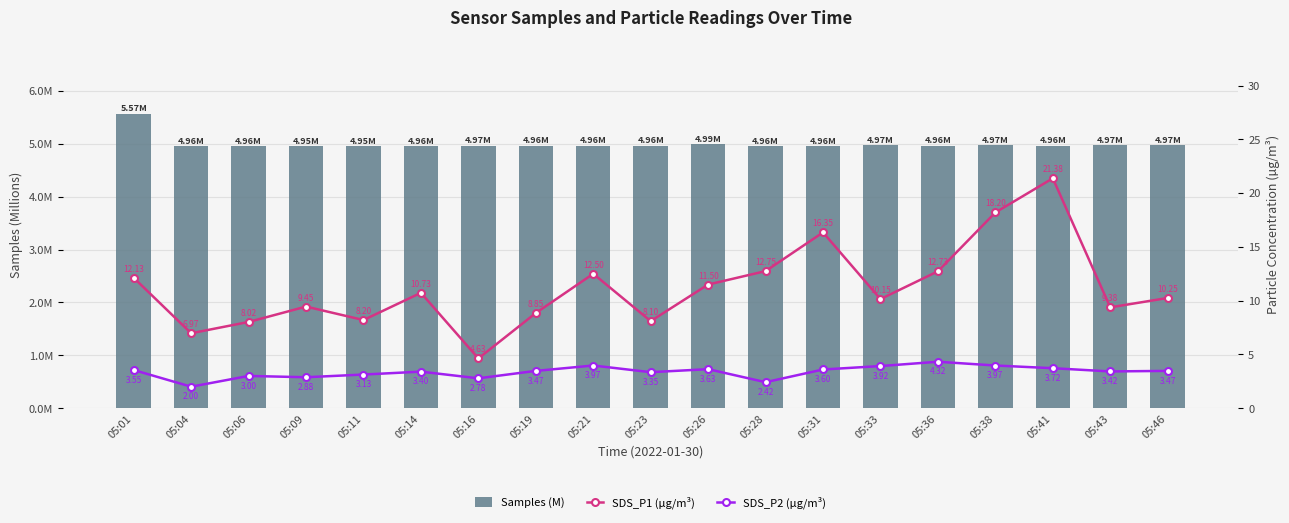

Is the value of SDS_P2 (µg/m³) at 05:04 greater than the value of Samples (M) at 05:23?

No